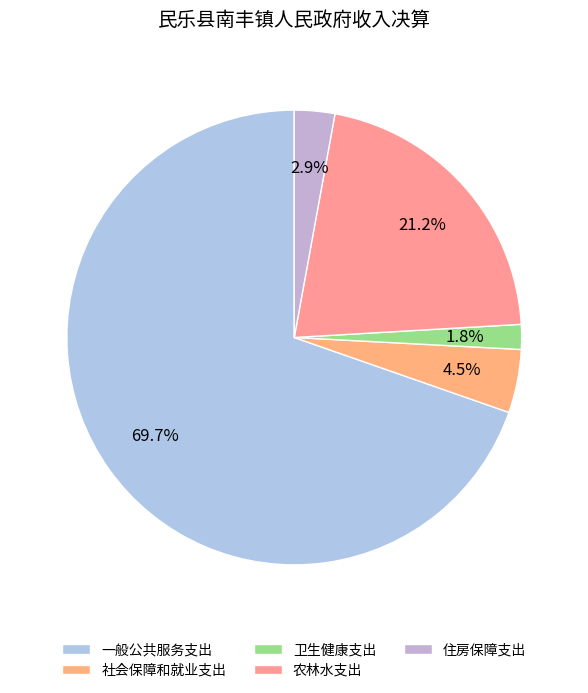

The 一般公共服务支出 slice represents 70% of the pie. True or false?

True